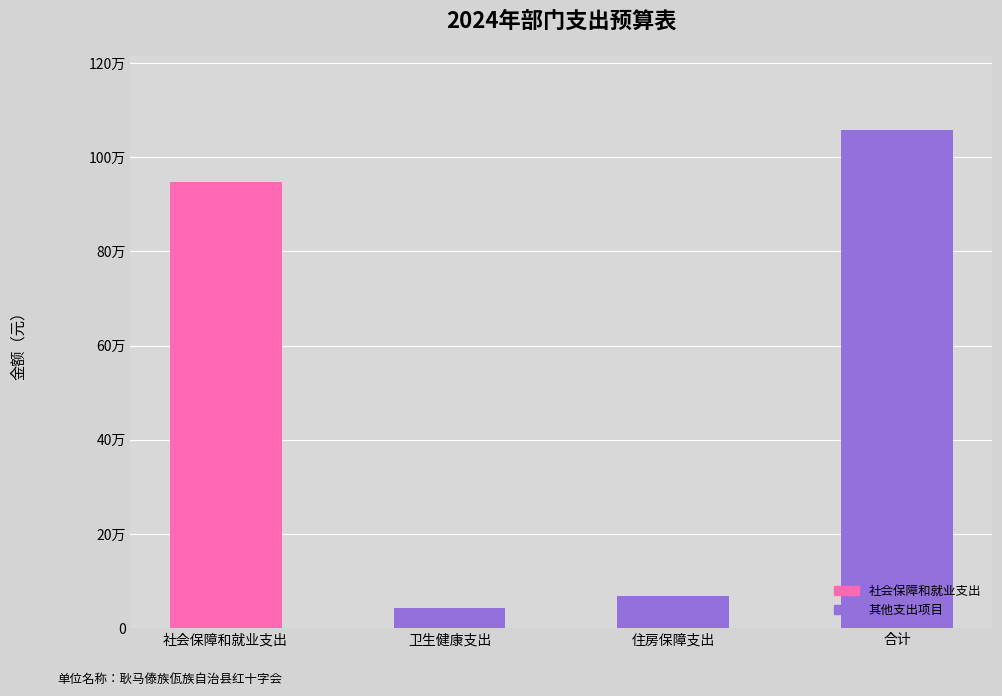

Rank the categories by value from highest to lowest.

合计, 社会保障和就业支出, 住房保障支出, 卫生健康支出